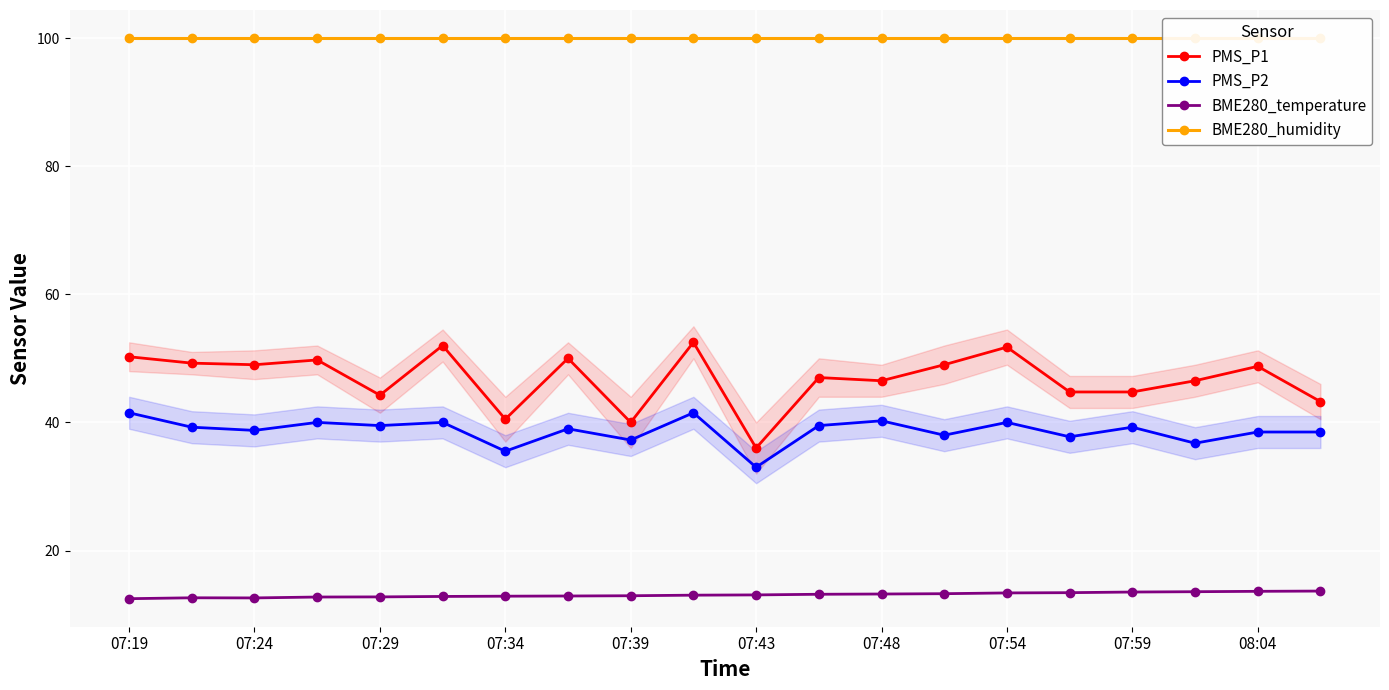

Where is BME280_humidity nearest to the value 100?

07:19